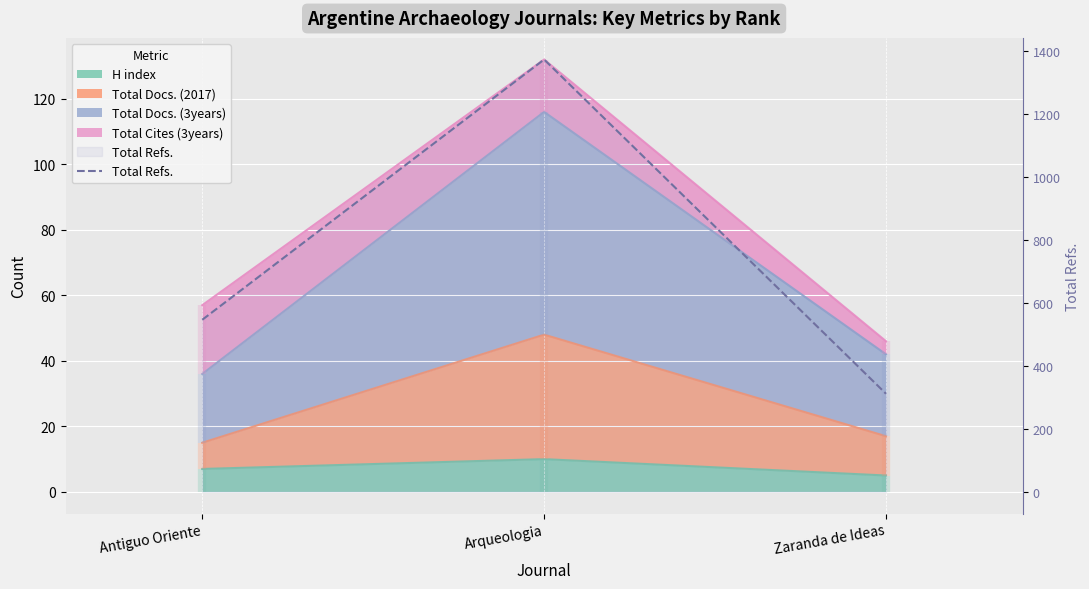

What is the sum of all values?

2233